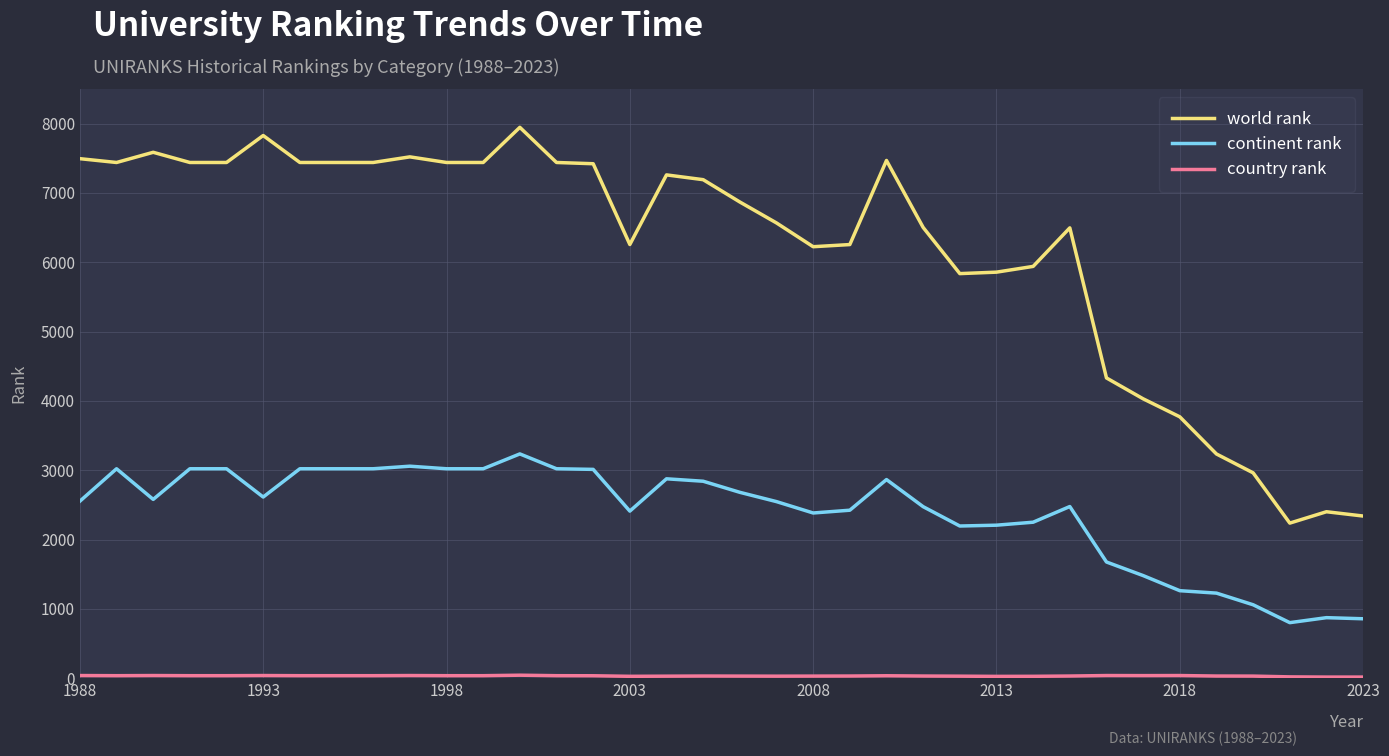

Which series has the largest total across all categories?

world rank